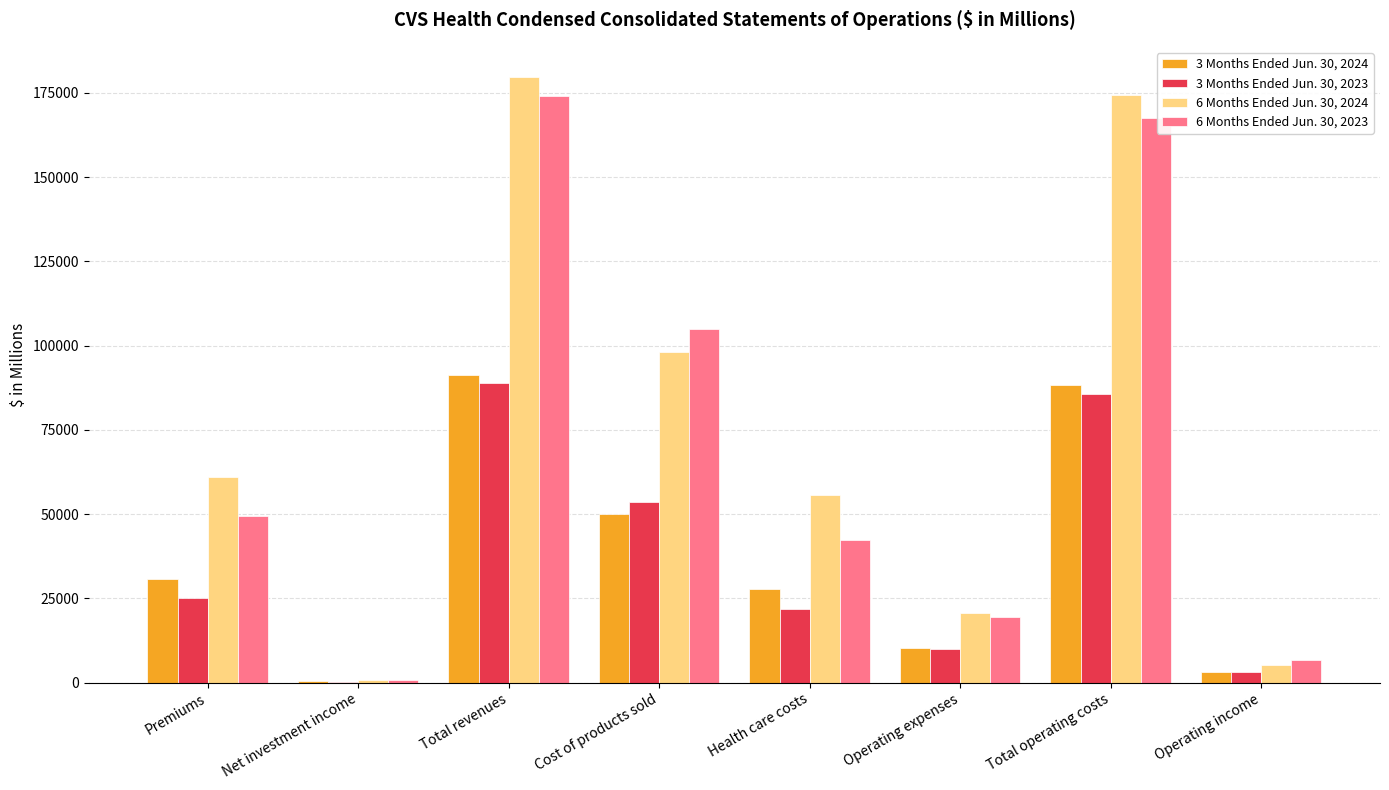

How many data points does each series have?

8